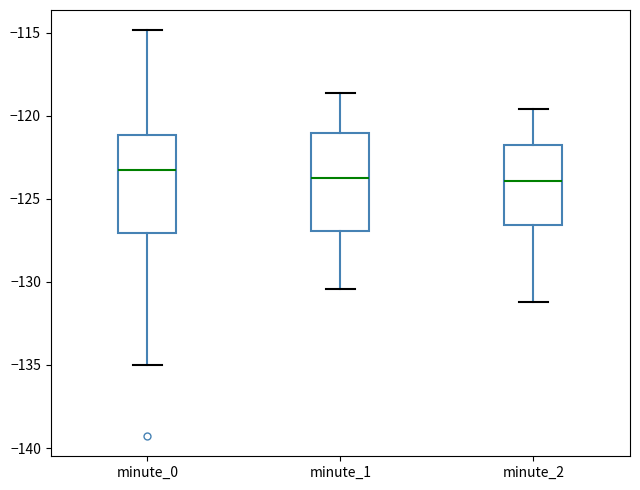

Where is the upper edge of the box for minute_1 on the y-axis? The values are not printed on the chart, so give them approximately, as read against the axis.

-121.0